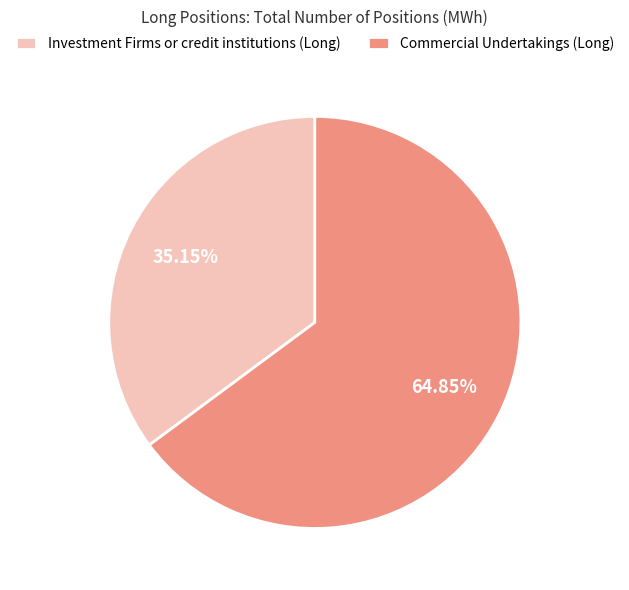

To the nearest percent, what portion does Commercial Undertakings (Long) represent?

65%